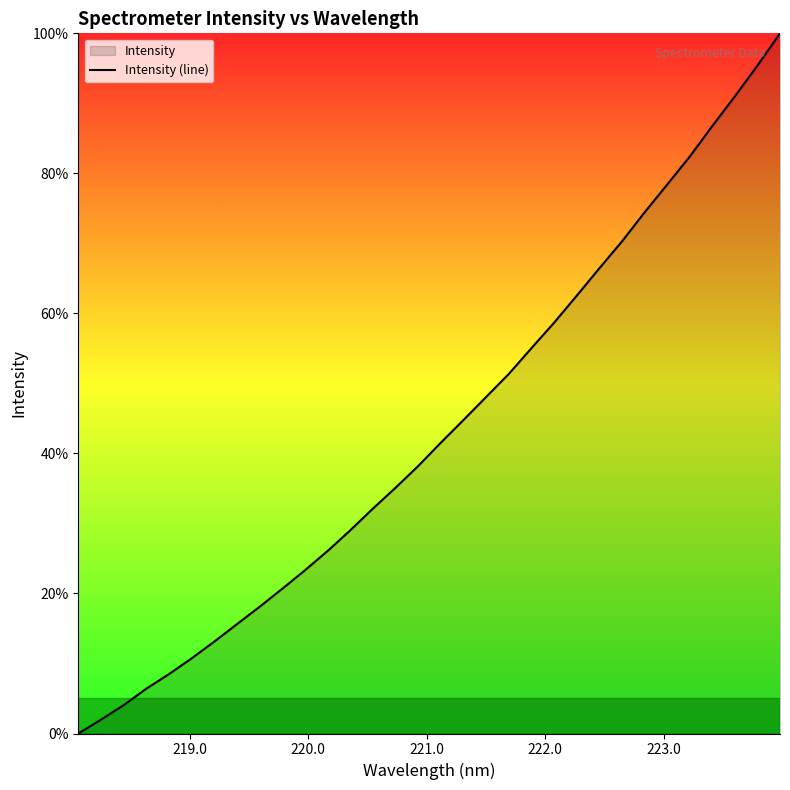

What is the maximum value shown in the chart?

100.0